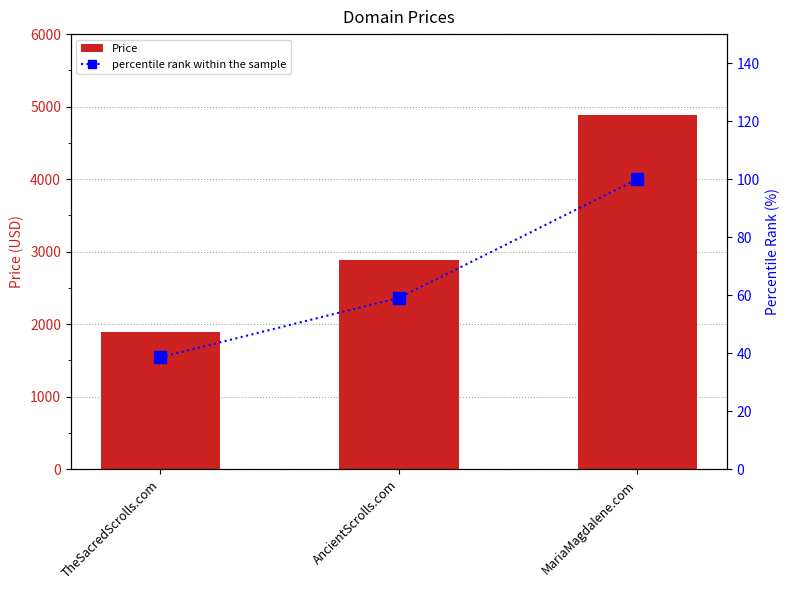

What is the difference between the maximum and minimum values in the percentile rank within the sample series?

61.4